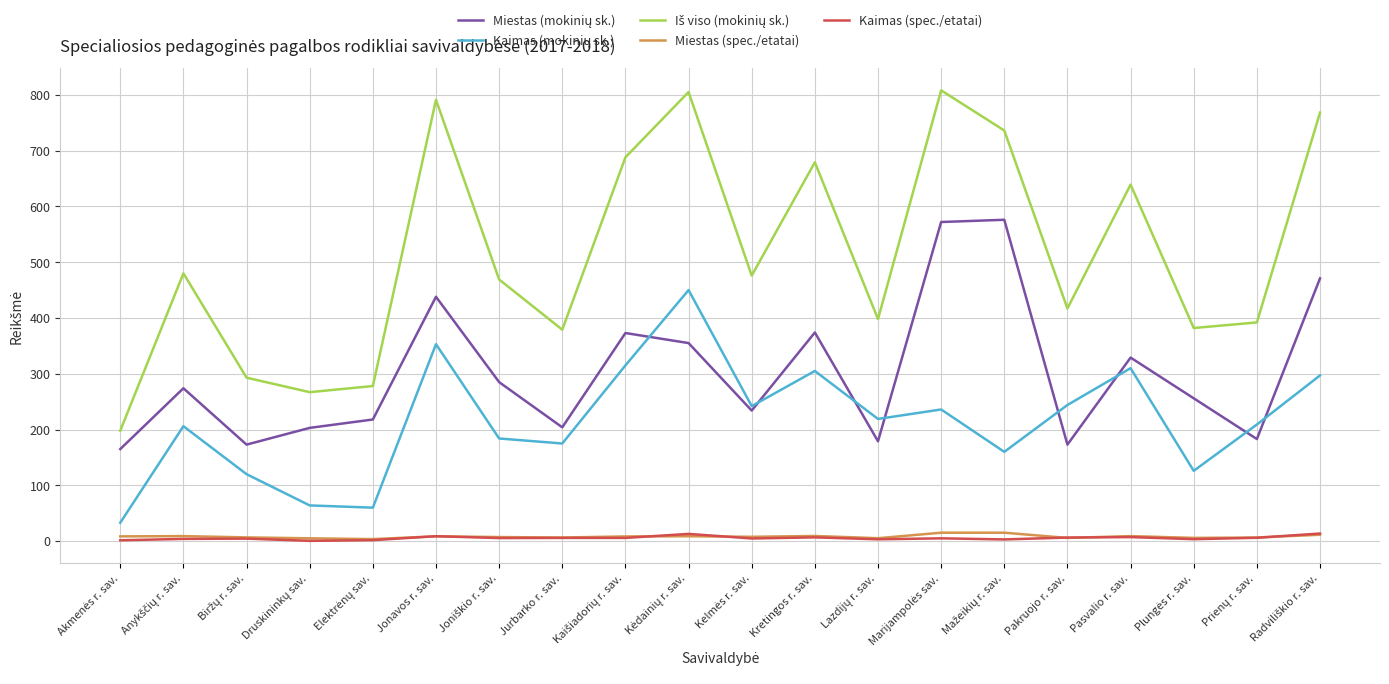

At how many categories does at least one series exceed 194?

20